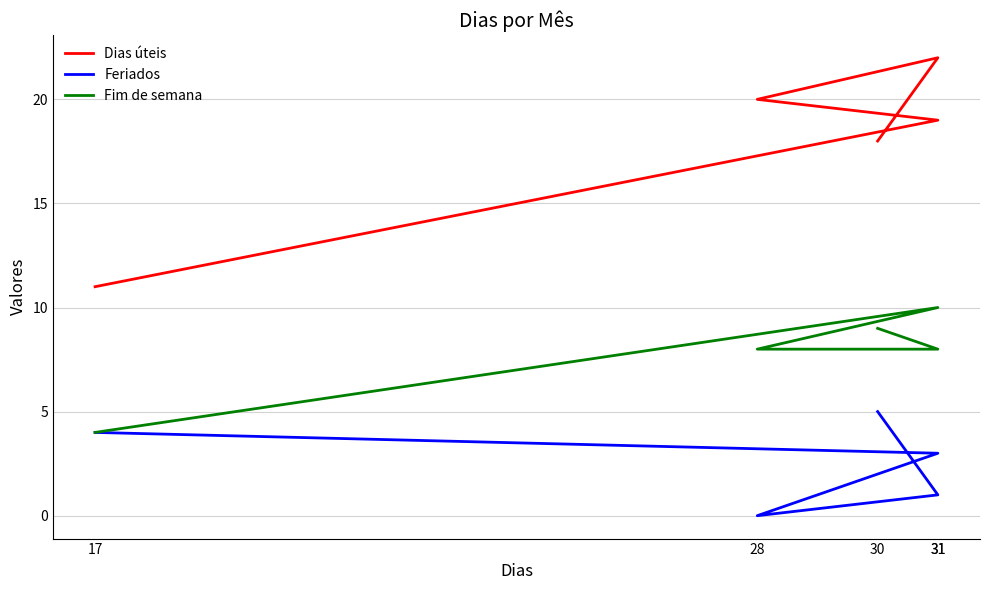

What is the greatest value displayed?

22